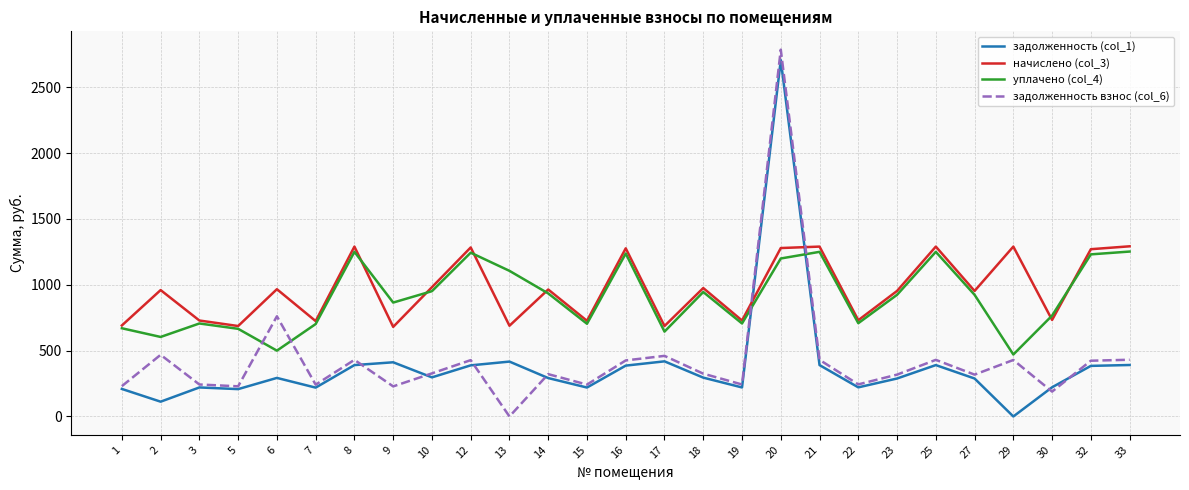

What is the difference between the second highest and second lowest values in the начислено (col_3) series?

603.3